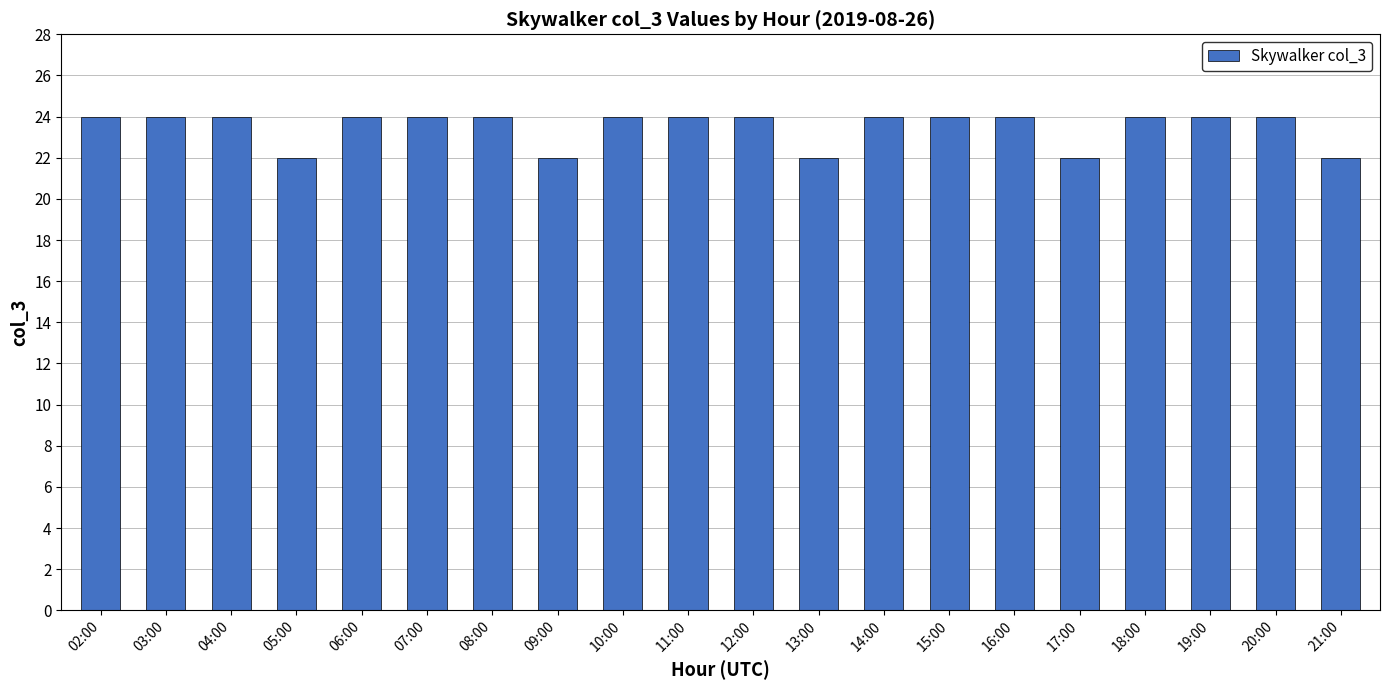

What position from the left is 20:00?

19